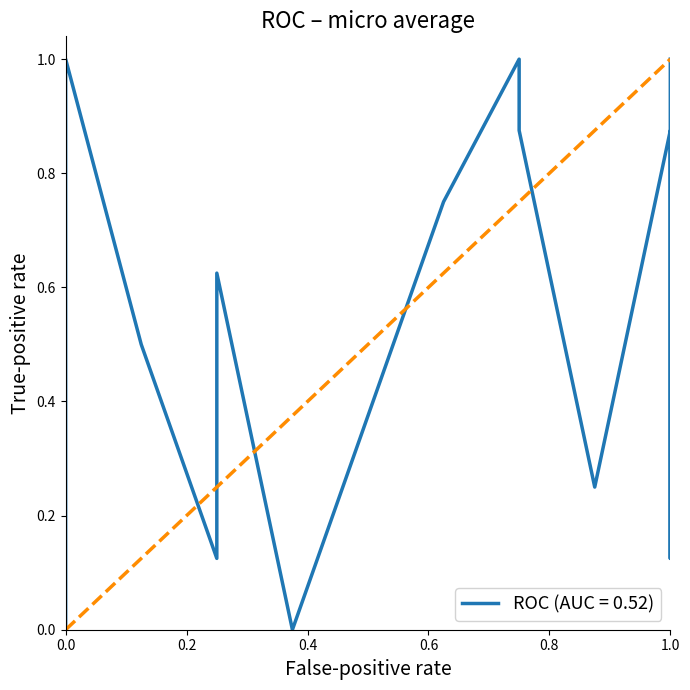

The chart shows a value of 0 at 0.0. True or false?

False